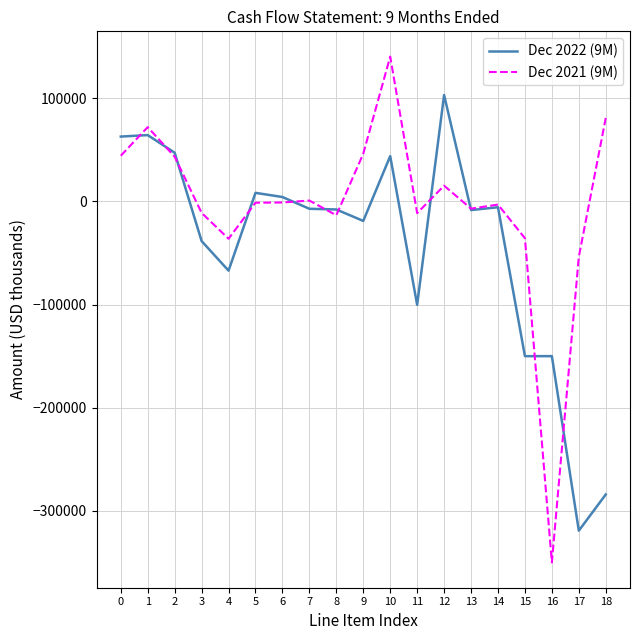

Is it true that Dec 2021 (9M) equals 16272 at 0?

False